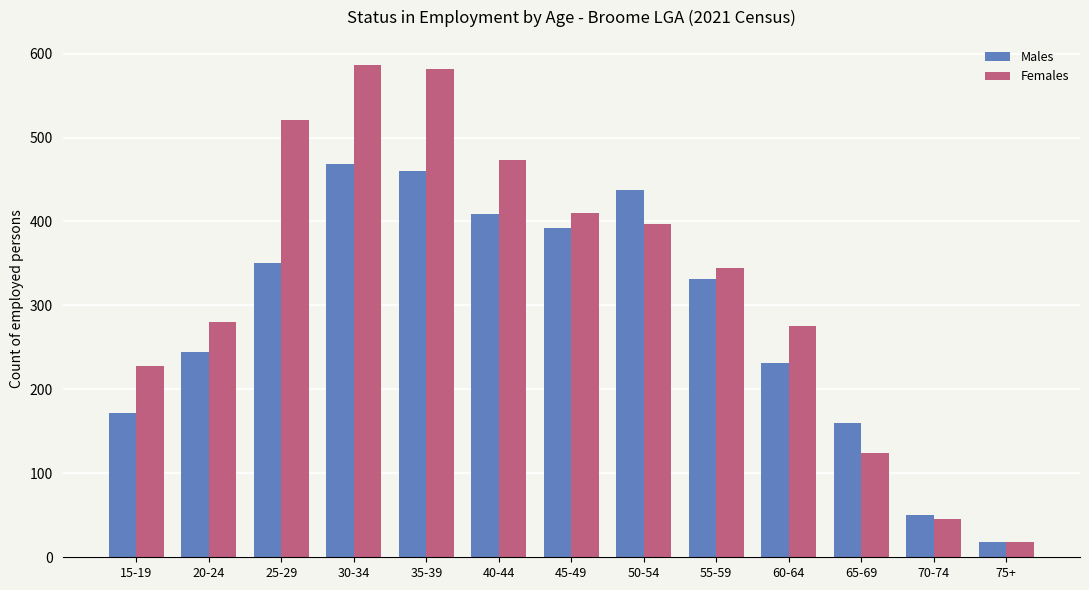

Which series has the largest range (max minus min)?

Females